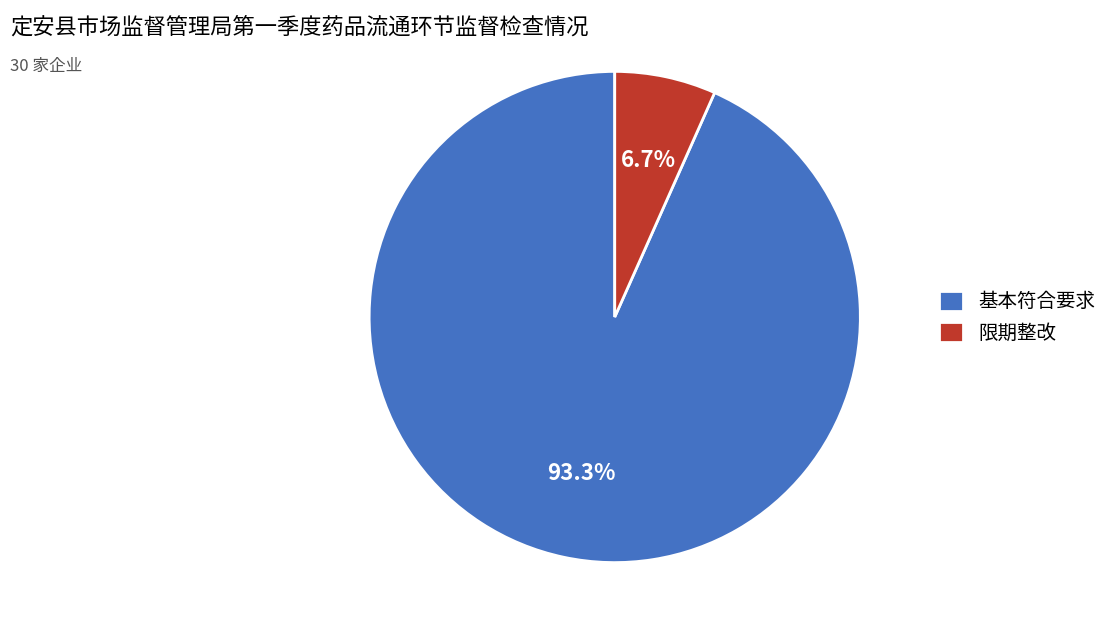

To the nearest percent, what is the difference between the 基本符合要求 and 限期整改 slice percentages?

87%